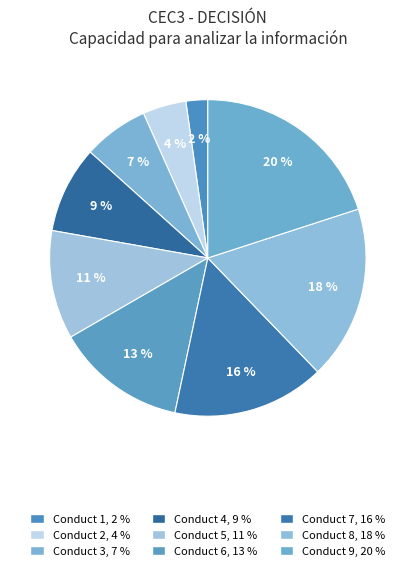

Count the number of slices in the pie.

9